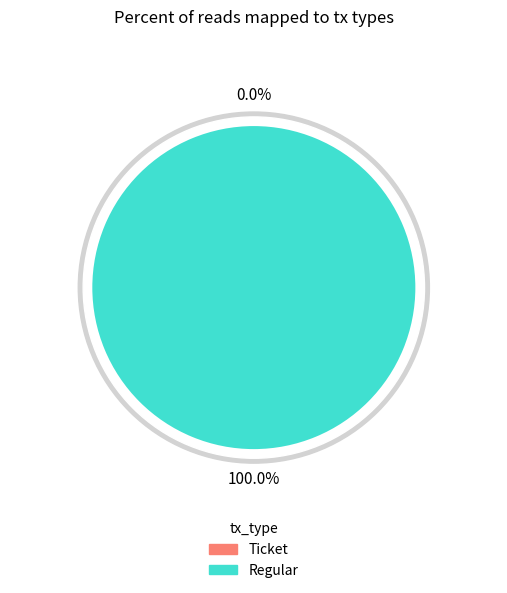

Between Ticket and Regular, which is larger?

Regular